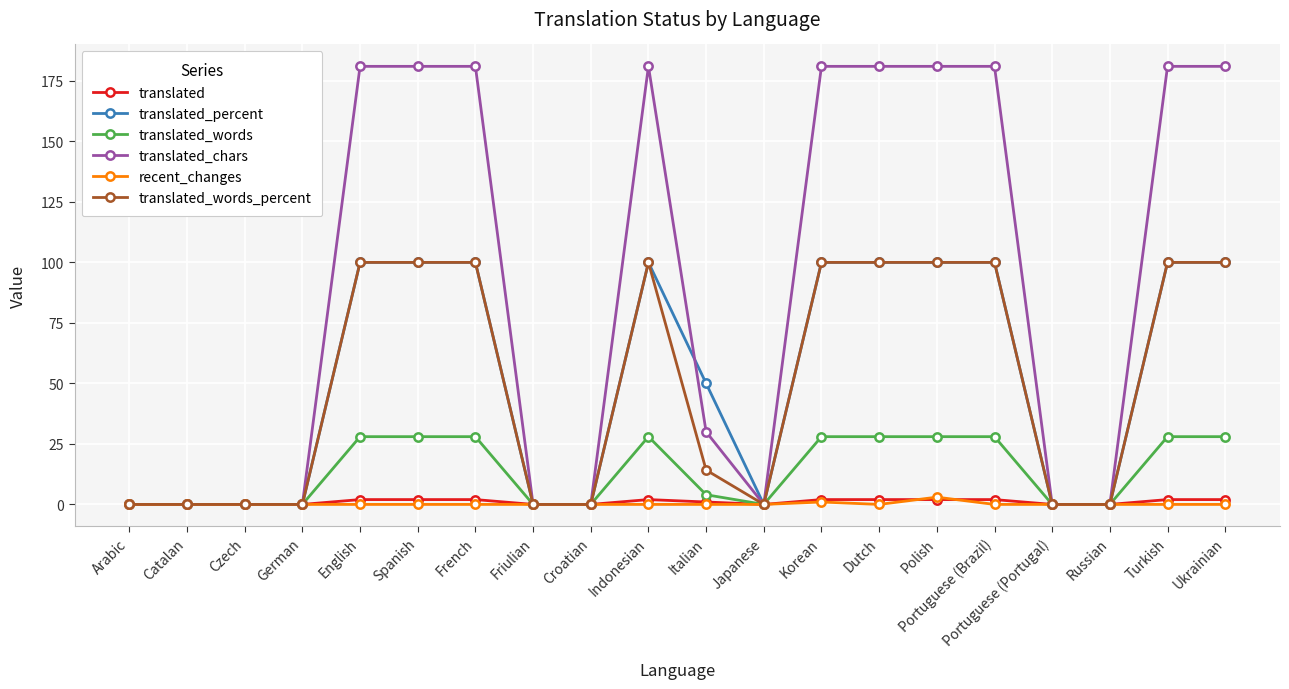

Reading left to right, transcribe all the data shown in this chart.

translated: 0.0	0.0	0.0	0.0	2.0	2.0	2.0	0.0	0.0	2.0	1.0	0.0	2.0	2.0	2.0	2.0	0.0	0.0	2.0	2.0
translated_percent: 0.0	0.0	0.0	0.0	100.0	100.0	100.0	0.0	0.0	100.0	50.0	0.0	100.0	100.0	100.0	100.0	0.0	0.0	100.0	100.0
translated_words: 0.0	0.0	0.0	0.0	28.0	28.0	28.0	0.0	0.0	28.0	4.0	0.0	28.0	28.0	28.0	28.0	0.0	0.0	28.0	28.0
translated_chars: 0.0	0.0	0.0	0.0	181.0	181.0	181.0	0.0	0.0	181.0	30.0	0.0	181.0	181.0	181.0	181.0	0.0	0.0	181.0	181.0
recent_changes: 0.0	0.0	0.0	0.0	0.0	0.0	0.0	0.0	0.0	0.0	0.0	0.0	1.0	0.0	3.0	0.0	0.0	0.0	0.0	0.0
translated_words_percent: 0.0	0.0	0.0	0.0	100.0	100.0	100.0	0.0	0.0	100.0	14.2	0.0	100.0	100.0	100.0	100.0	0.0	0.0	100.0	100.0